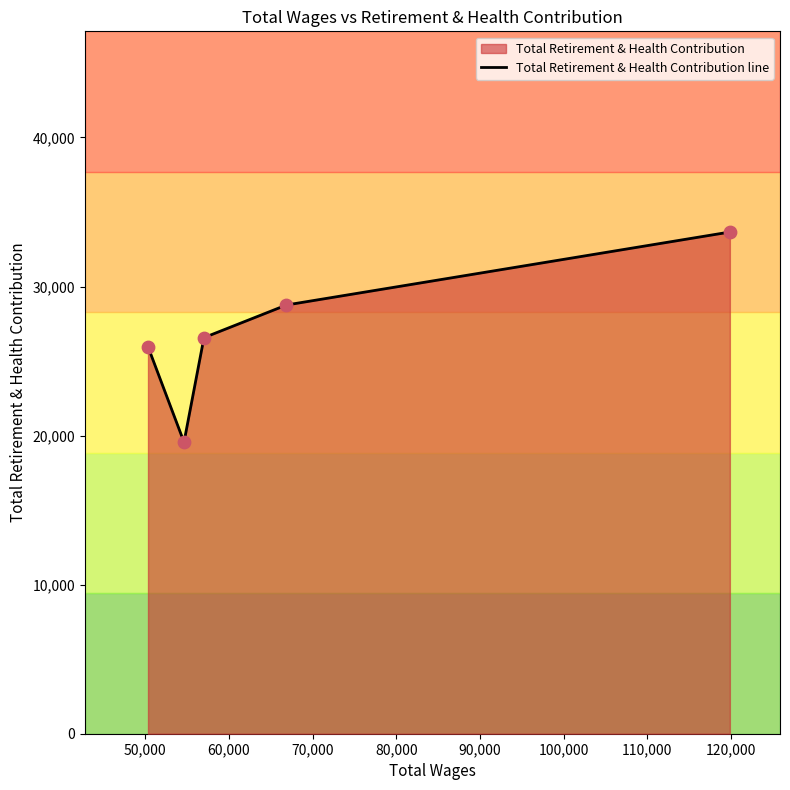

What is the greatest value displayed?

33656